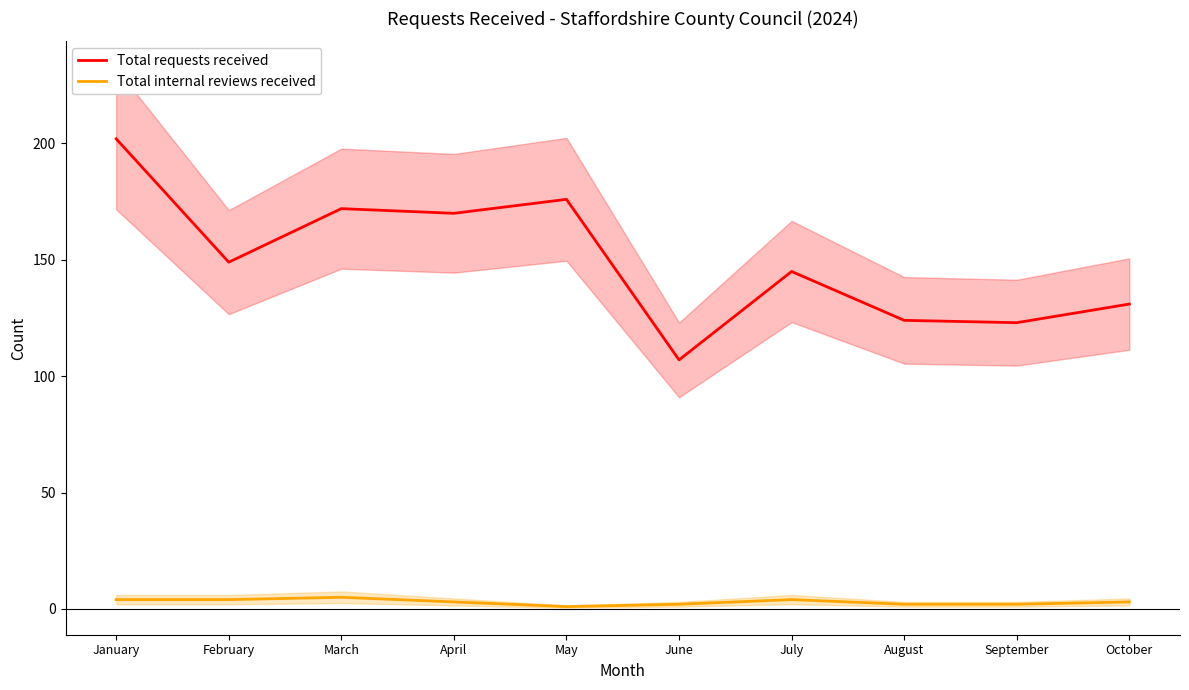

List the series in order of their peak value, lowest first.

Total internal reviews received, Total requests received